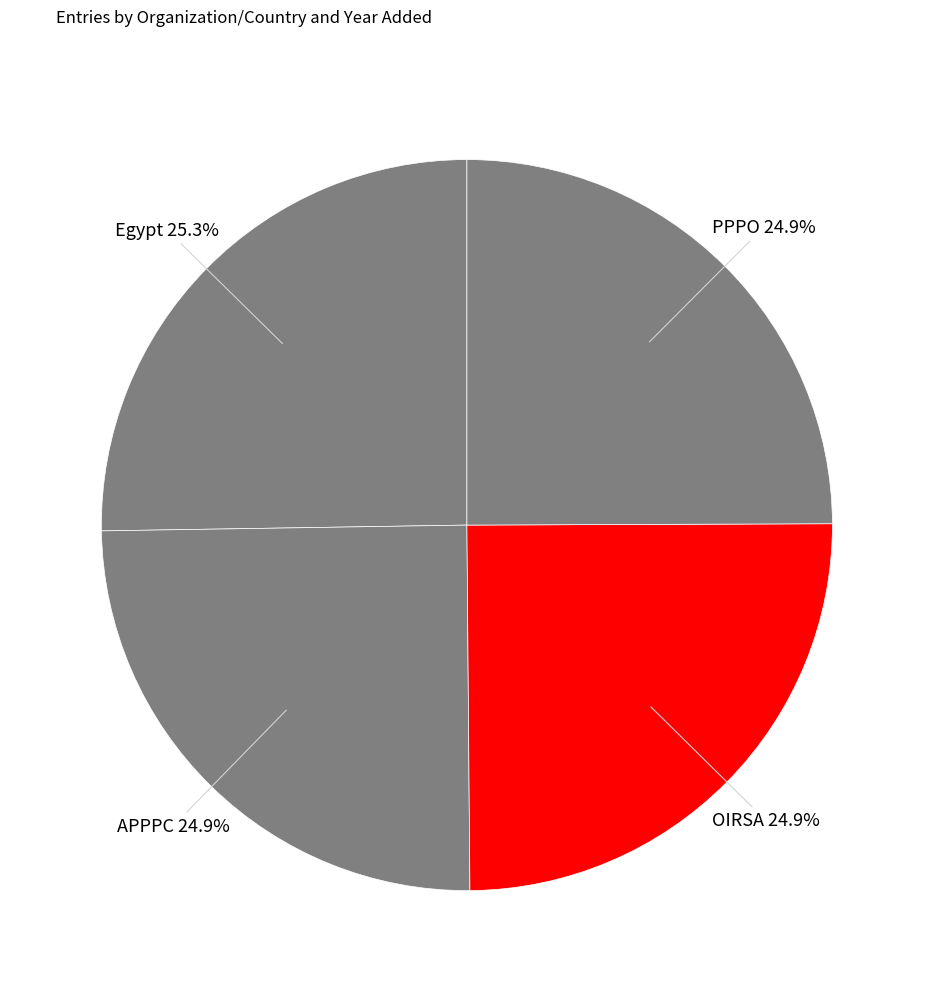

To the nearest percent, what is the average slice percentage?

25%